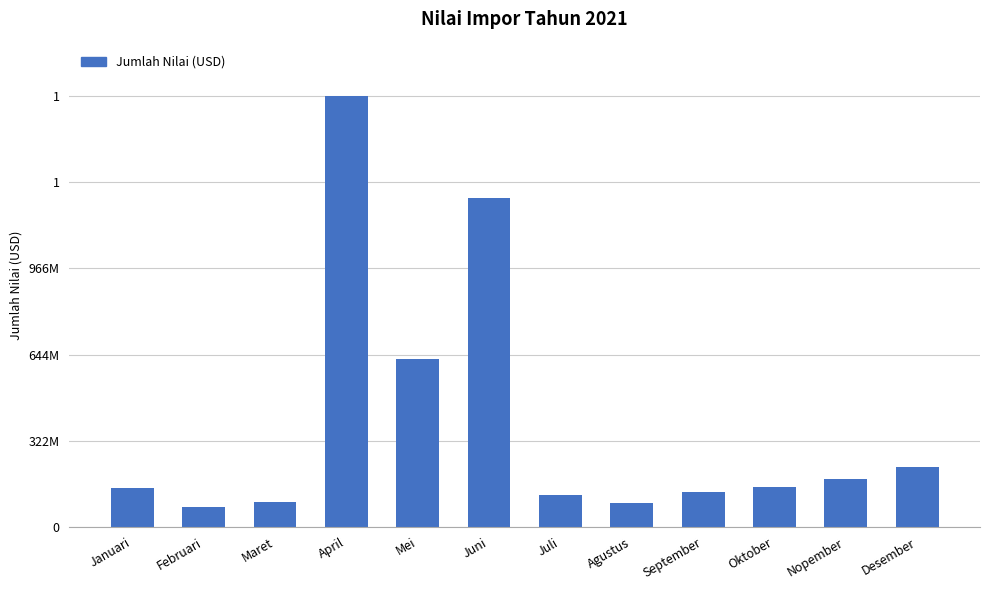

What is the maximum value shown in the chart?

1610037332